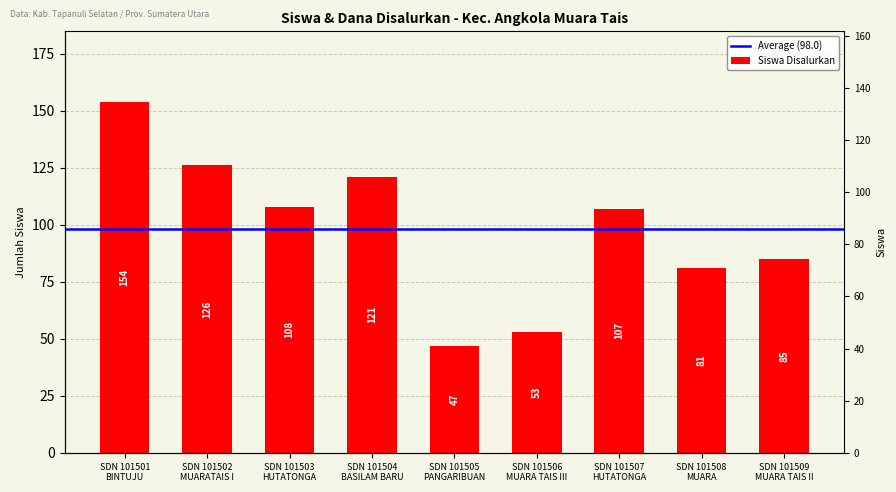

What position from the right is SDN 101501
BINTUJU?

9